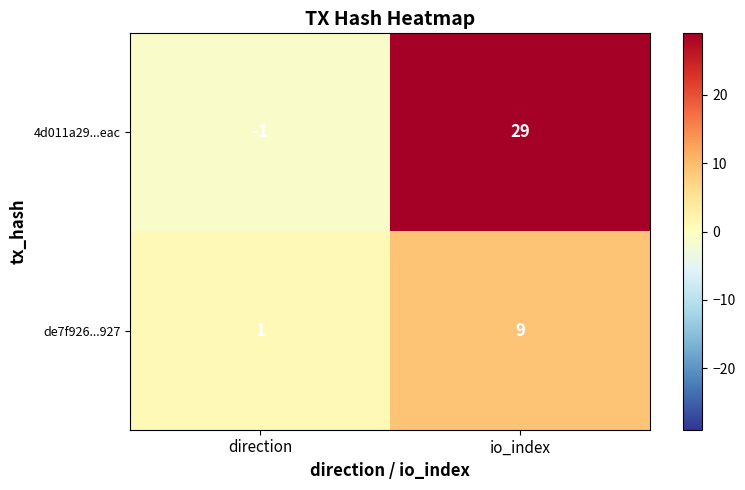

What is the total value across all series at io_index?

38